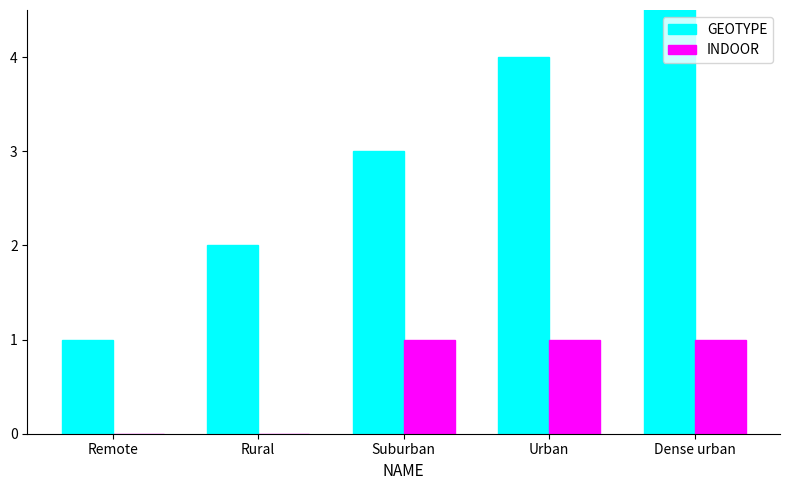

At which category is the sum across all series the highest?

Dense urban